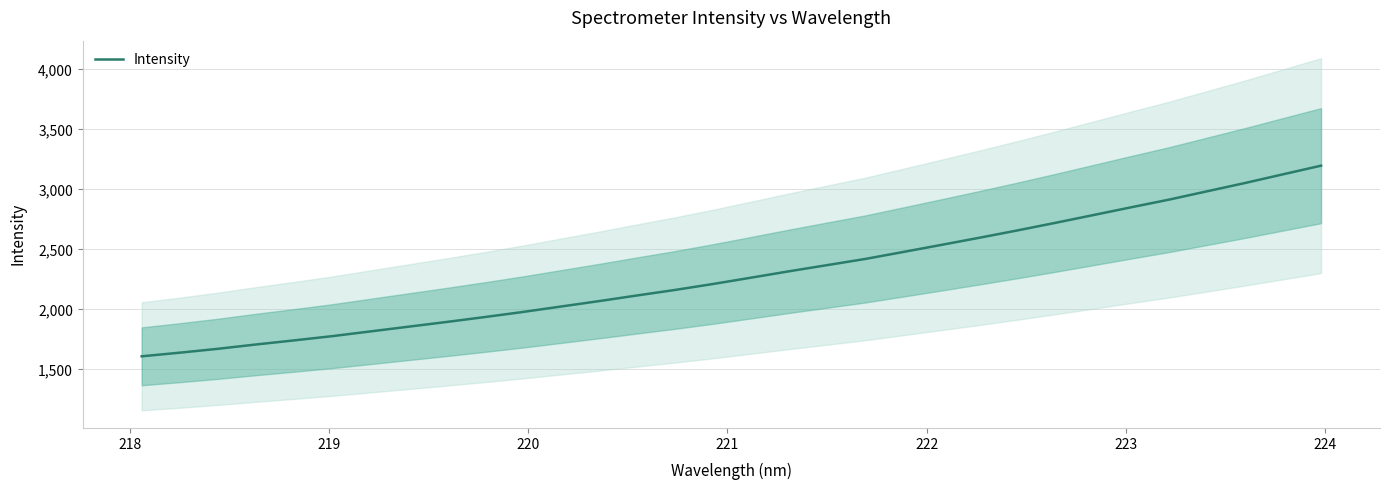

What is the lowest value of the Intensity series?

1608.5